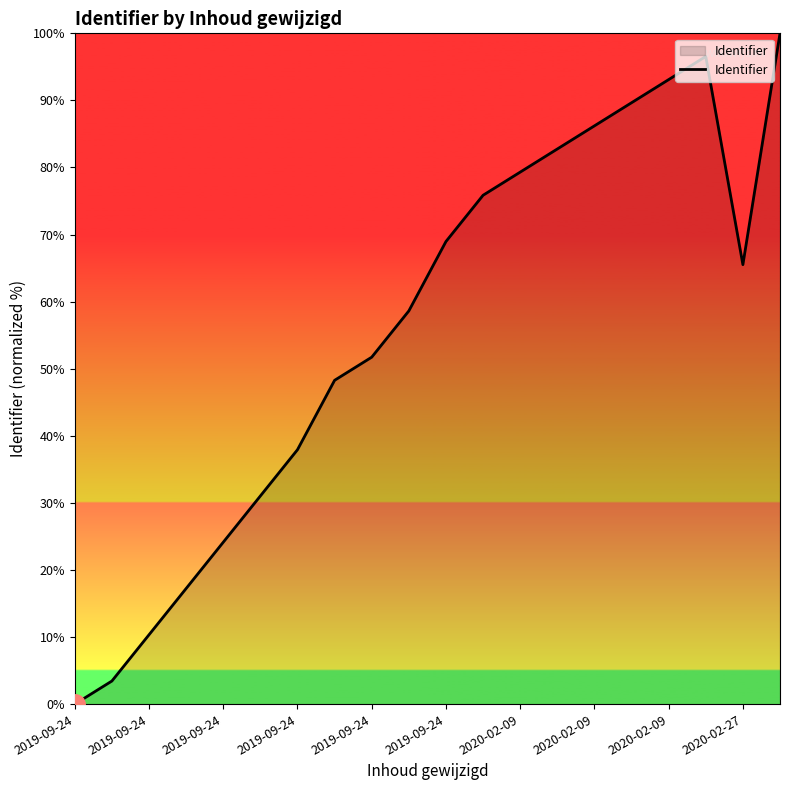

What is the difference between the maximum and minimum values?

100.0